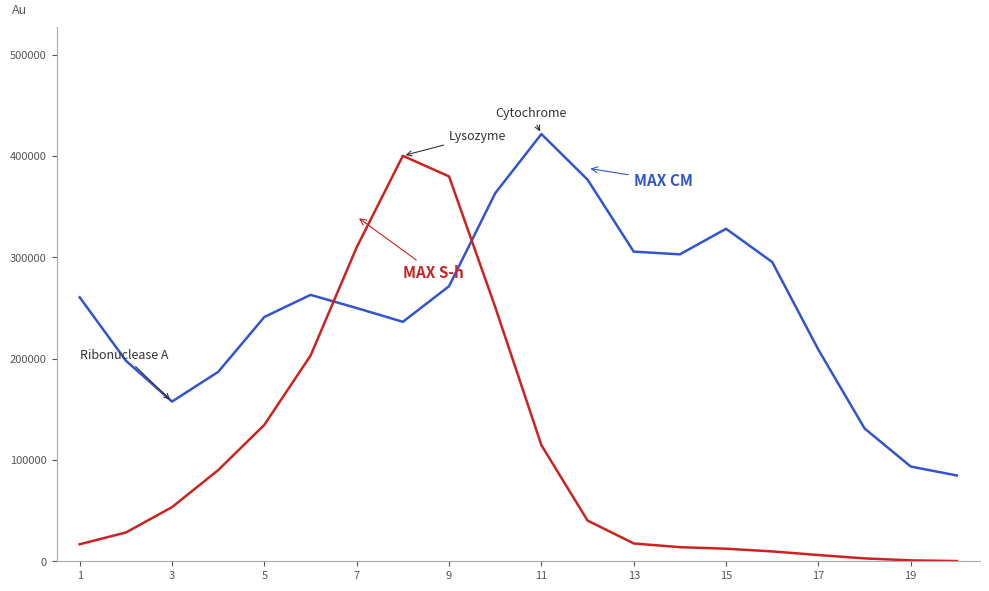

Is this an area chart (filled region under the line)?

No